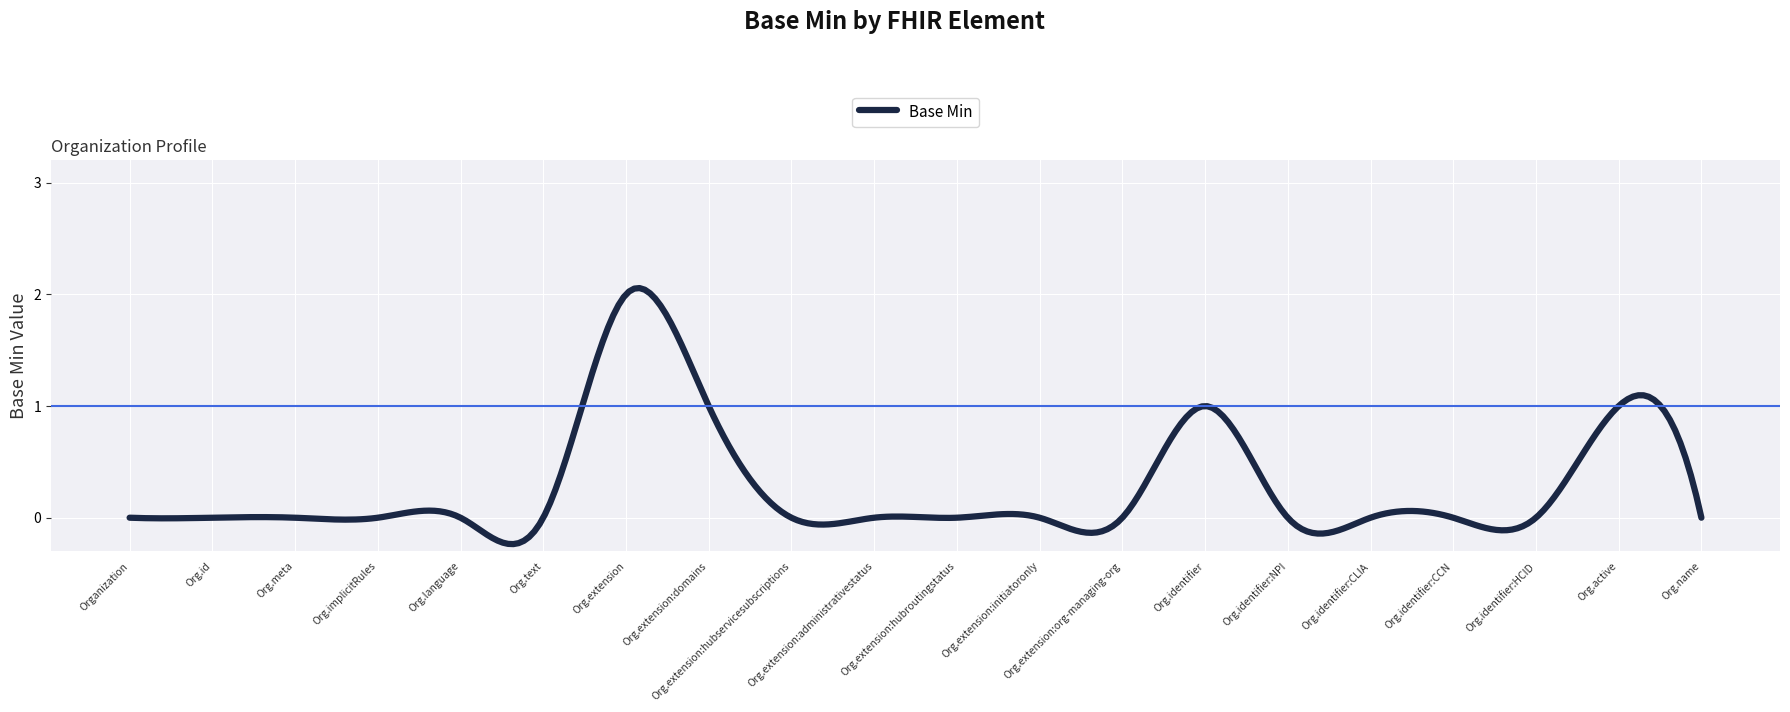

What is the difference between the maximum and minimum values?

2.3